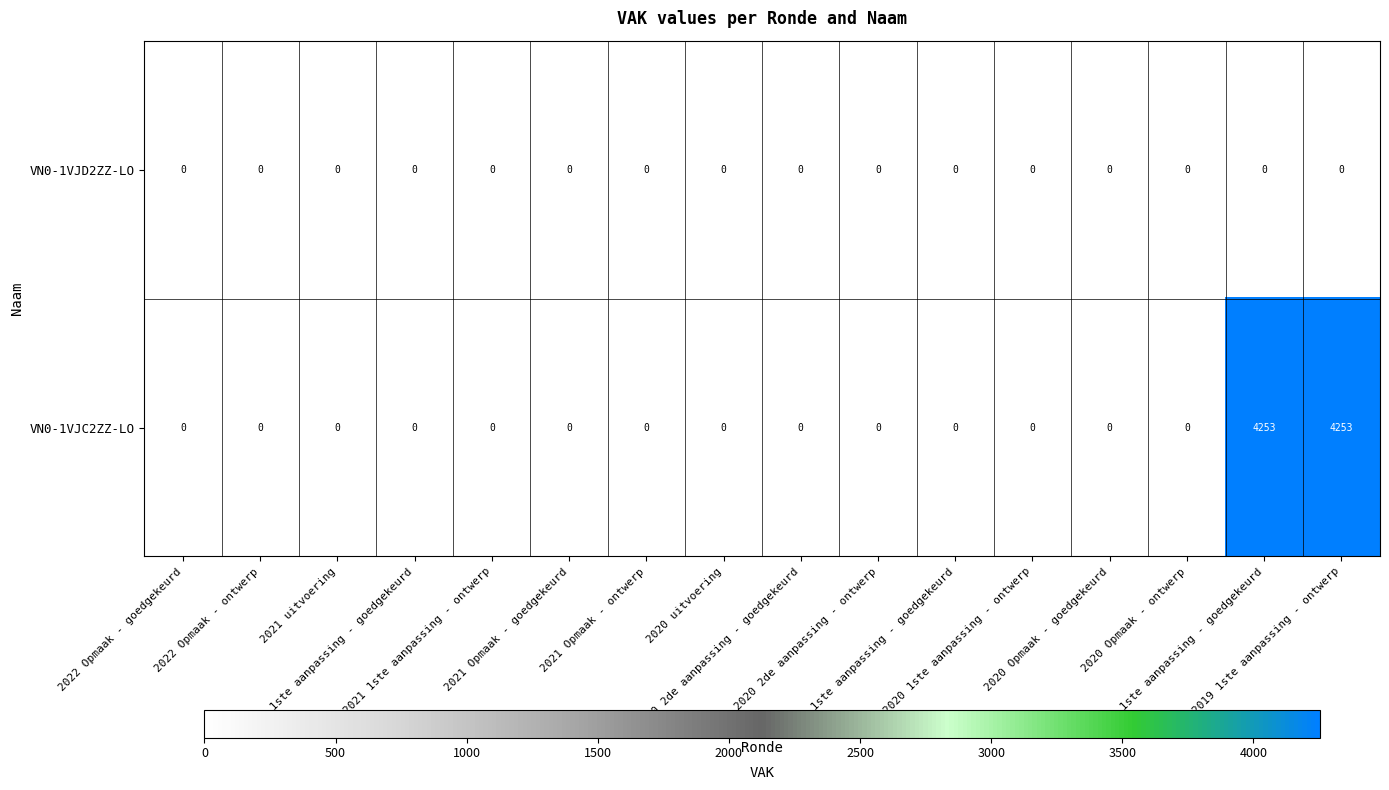

At how many categories does at least one series exceed 1909?

2